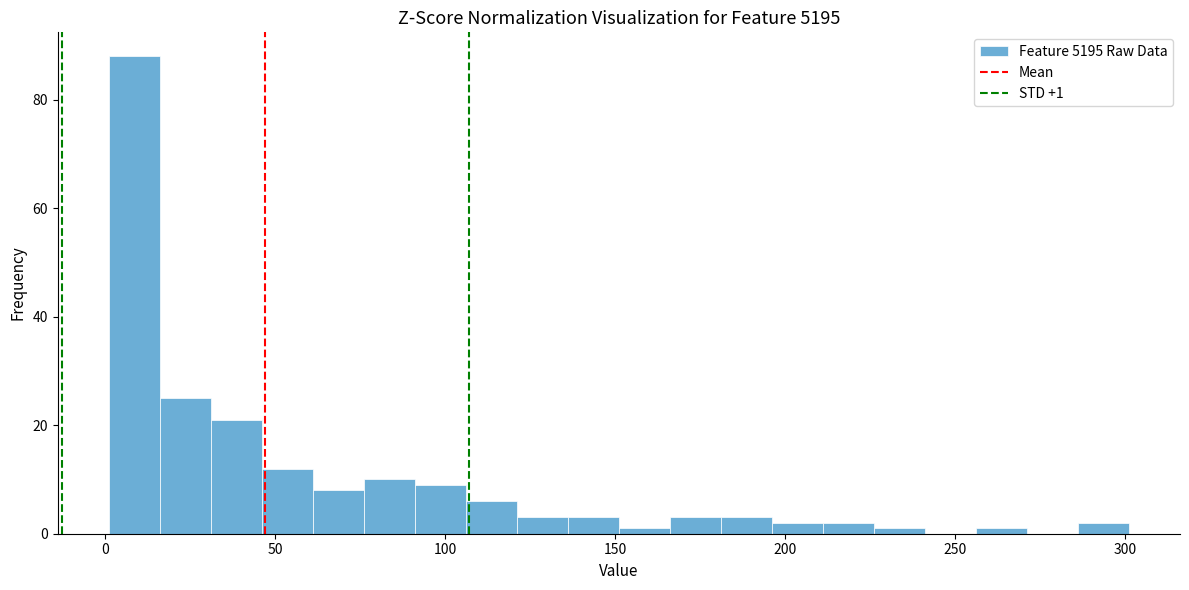

Read against the x-axis, roughly where is the centre of the tallest bar?

10